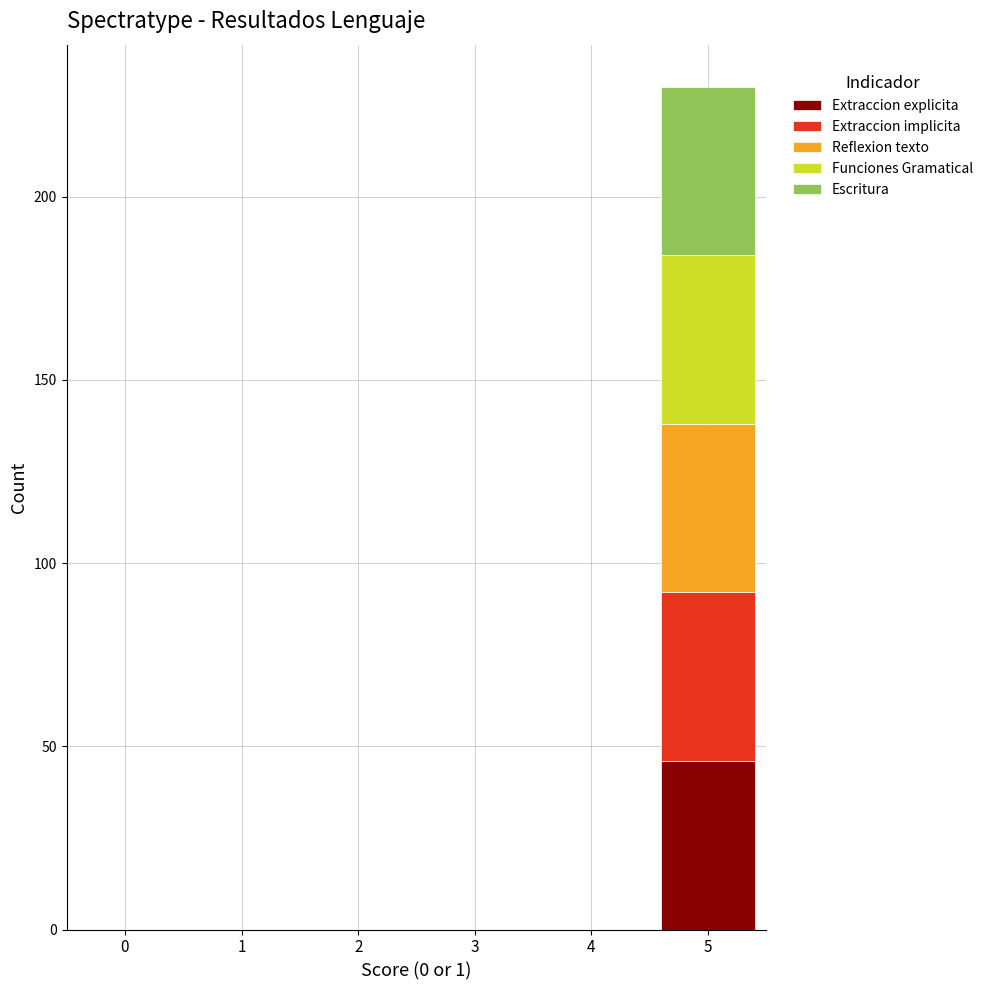

Reading left to right, what are the values for Extraccion explicita?

0=0	1=0	2=0	3=0	4=0	5=46